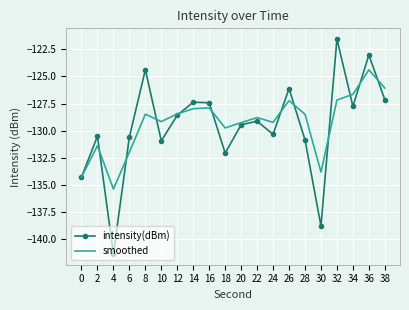

What is the lowest value of the intensity(dBm) series?

-141.4